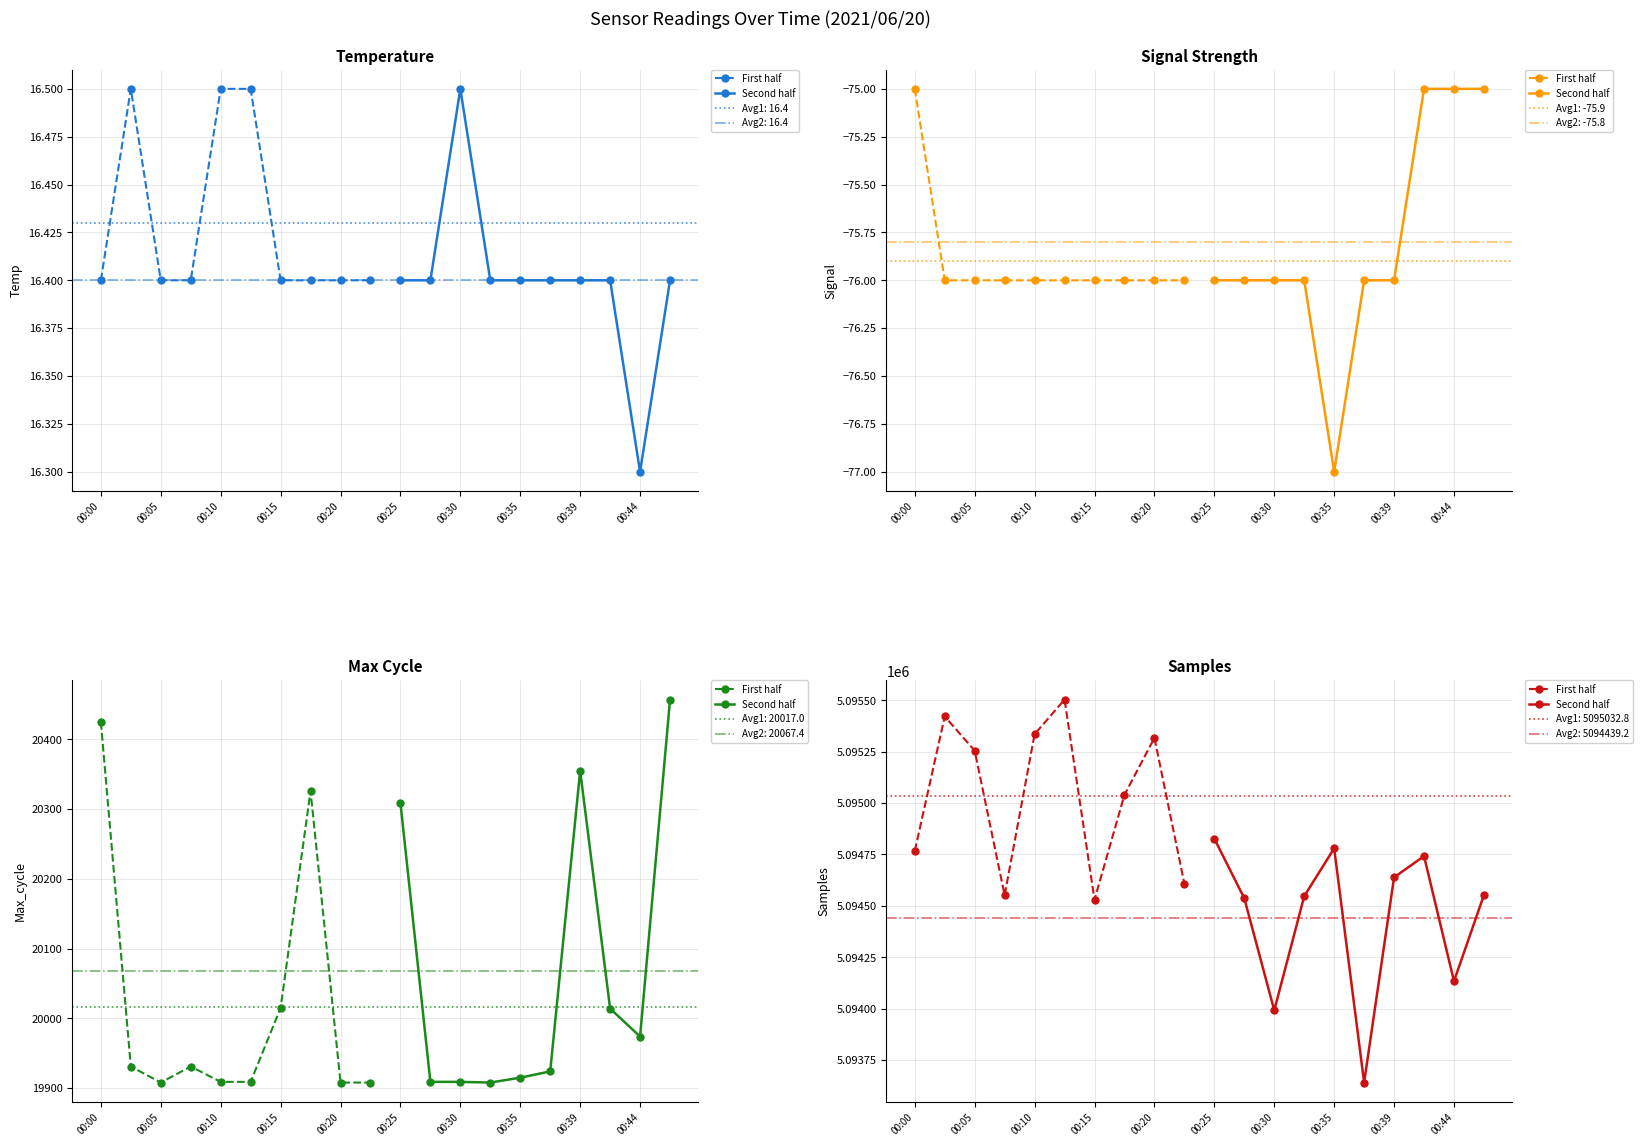

Which series changed the most between 00:10 and 00:15?

First half